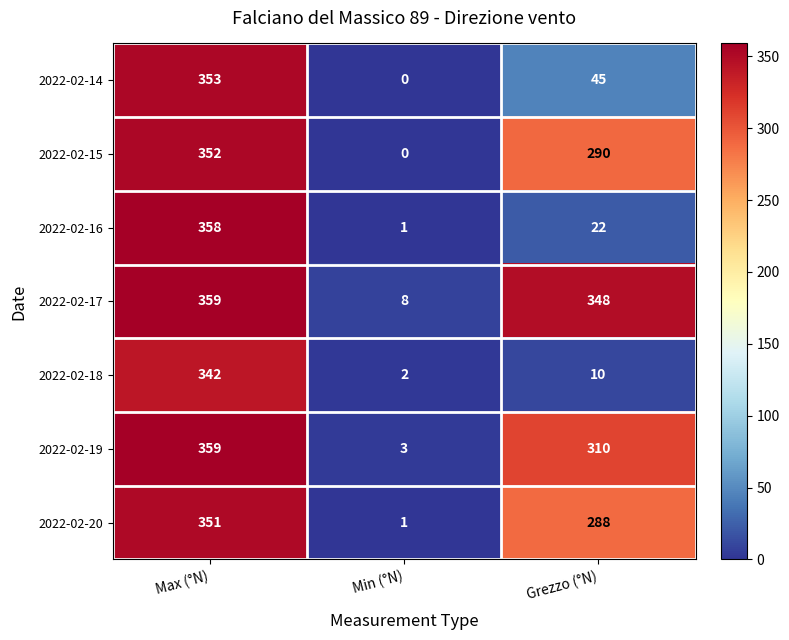

Reading left to right, list all the values displayed in this chart.

2022-02-14: Max (°N)=353	Min (°N)=0	Grezzo (°N)=45
2022-02-15: Max (°N)=352	Min (°N)=0	Grezzo (°N)=290
2022-02-16: Max (°N)=358	Min (°N)=1	Grezzo (°N)=22
2022-02-17: Max (°N)=359	Min (°N)=8	Grezzo (°N)=348
2022-02-18: Max (°N)=342	Min (°N)=2	Grezzo (°N)=10
2022-02-19: Max (°N)=359	Min (°N)=3	Grezzo (°N)=310
2022-02-20: Max (°N)=351	Min (°N)=1	Grezzo (°N)=288